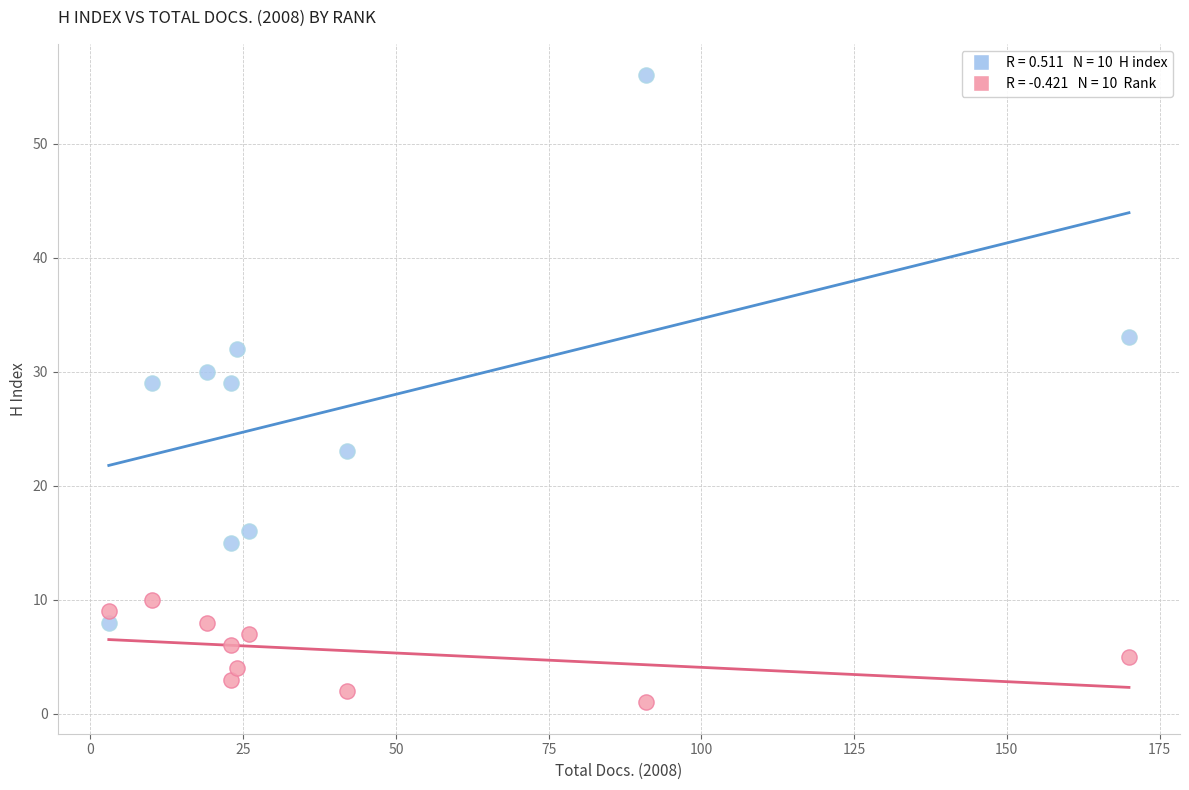

Across all data points, what is the range of Y values (max minus min)?

55